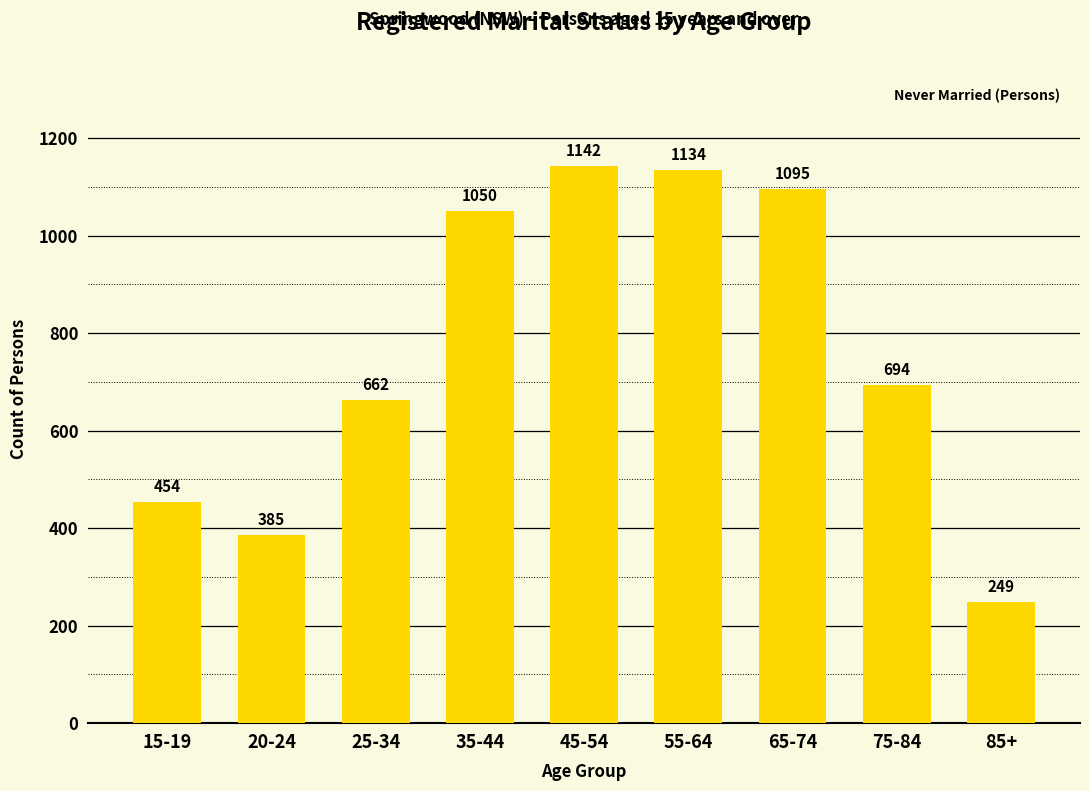

What is the change in value from 20-24 to 55-64?

+749